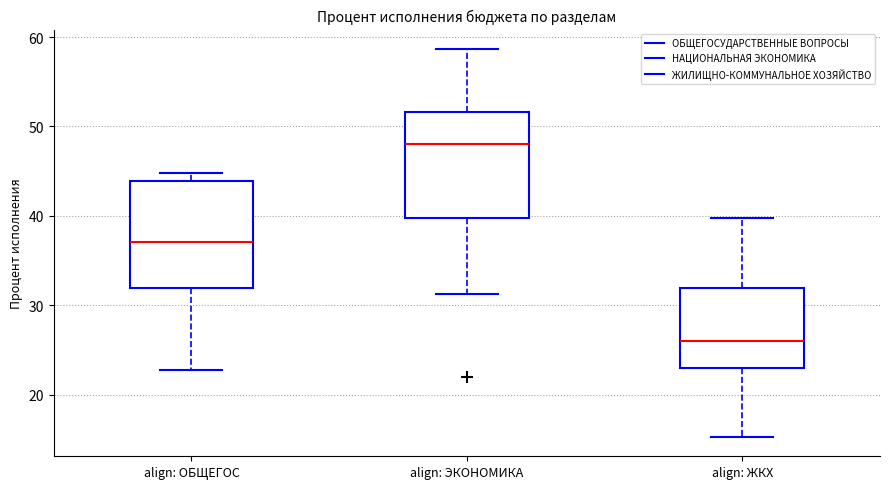

Reading left to right, read every box against the y-axis: the position of its median line, the range the box covers, and the ends of its whiskers. The values are not printed on the chart, so give them approximately, as read against the axis.

align: ОБЩЕГОС: median 37, box 32 to 44, whiskers 23 to 45
align: ЭКОНОМИКА: median 48, box 40 to 52, whiskers 31 to 59
align: ЖКХ: median 26, box 23 to 32, whiskers 15 to 40